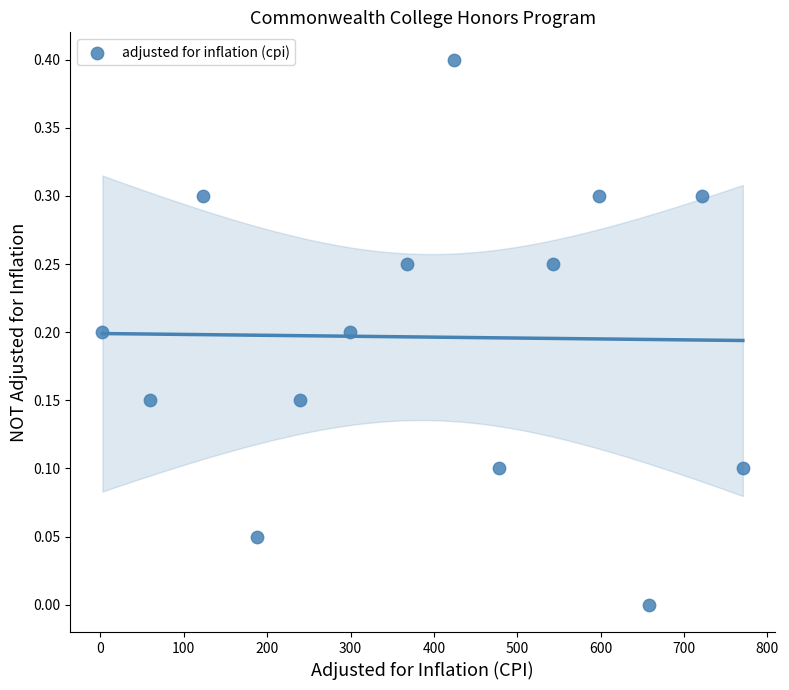

What is the range of X values (max minus min)?

768.0